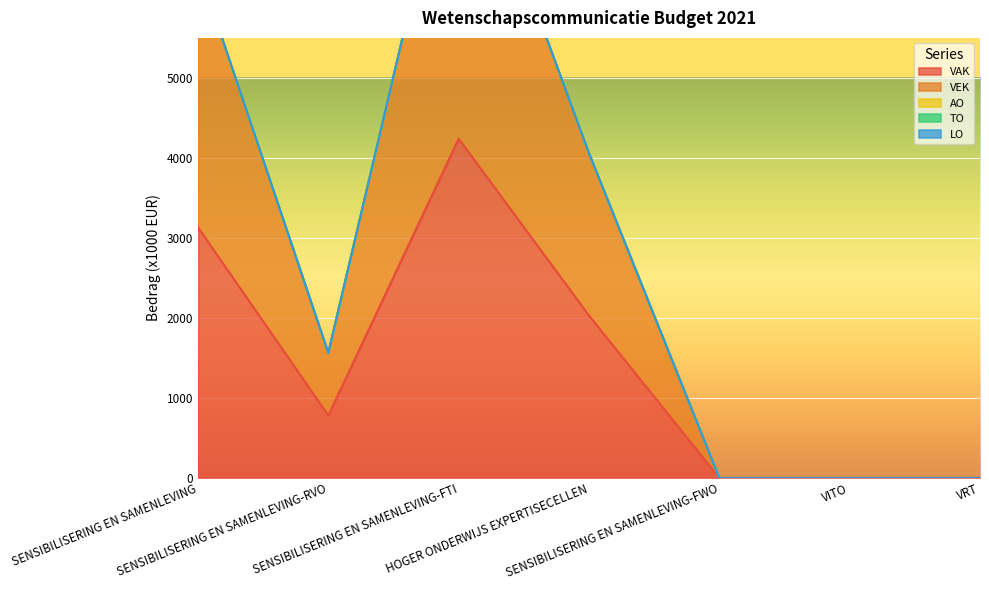

True or false: VAK and AO intersect in this chart.

False